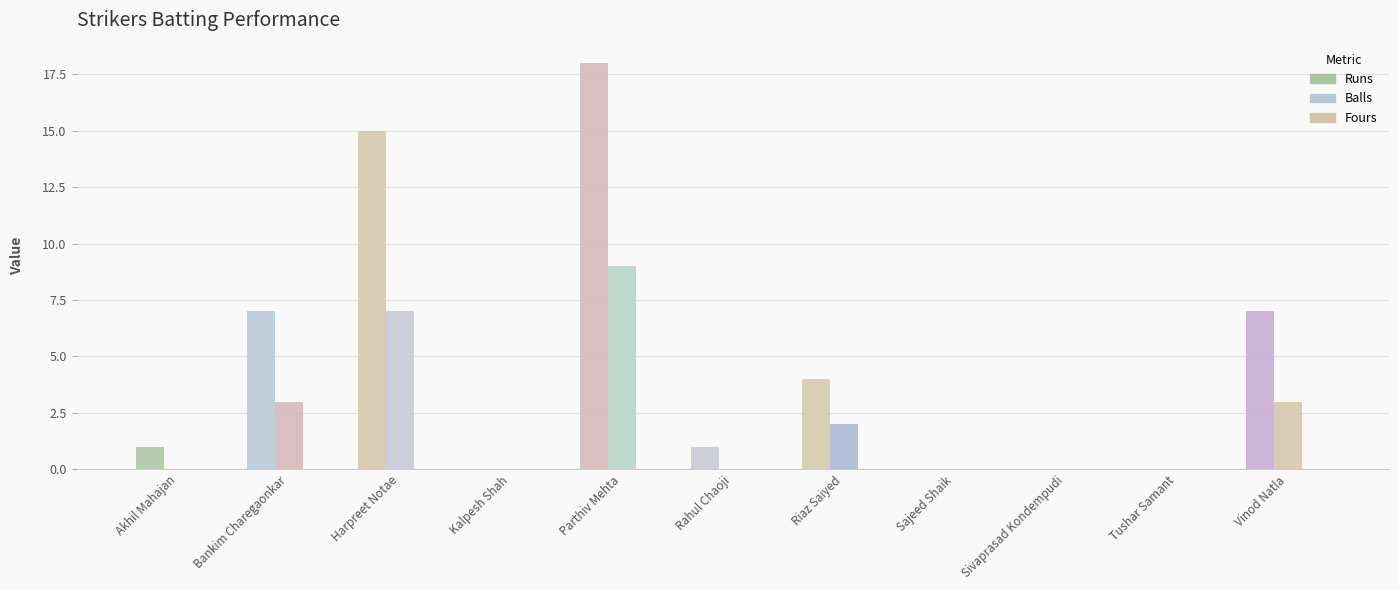

How many data points does each series have?

11